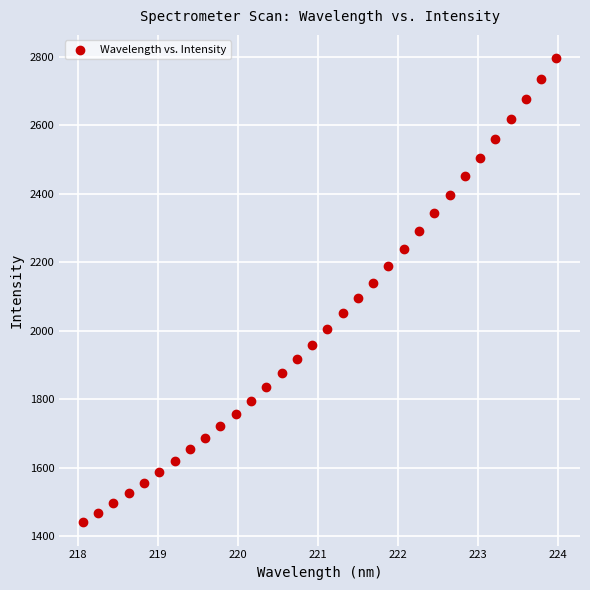

What is the range of X values (max minus min)?

5.9